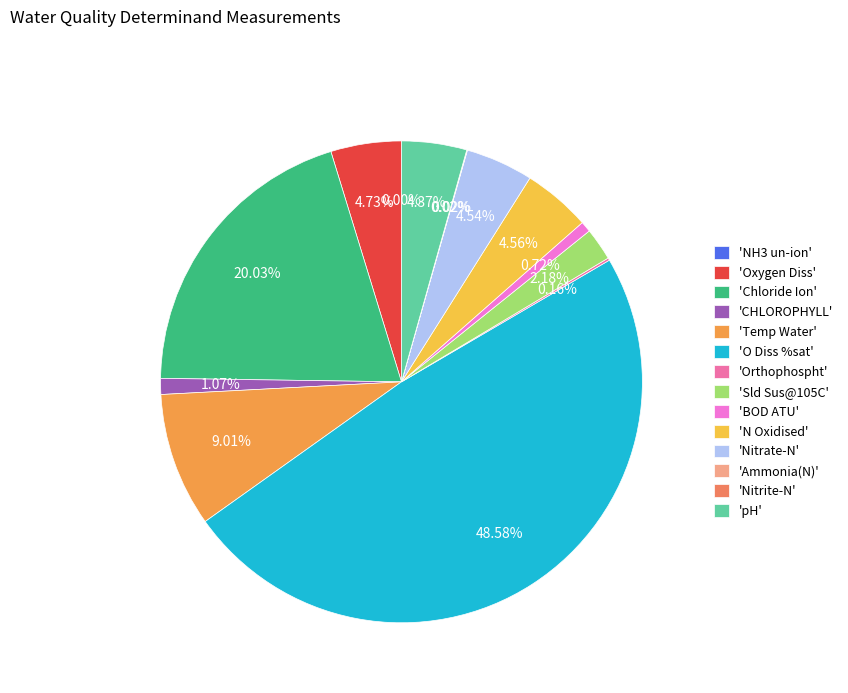

Which slice is the largest?

'O Diss %sat'